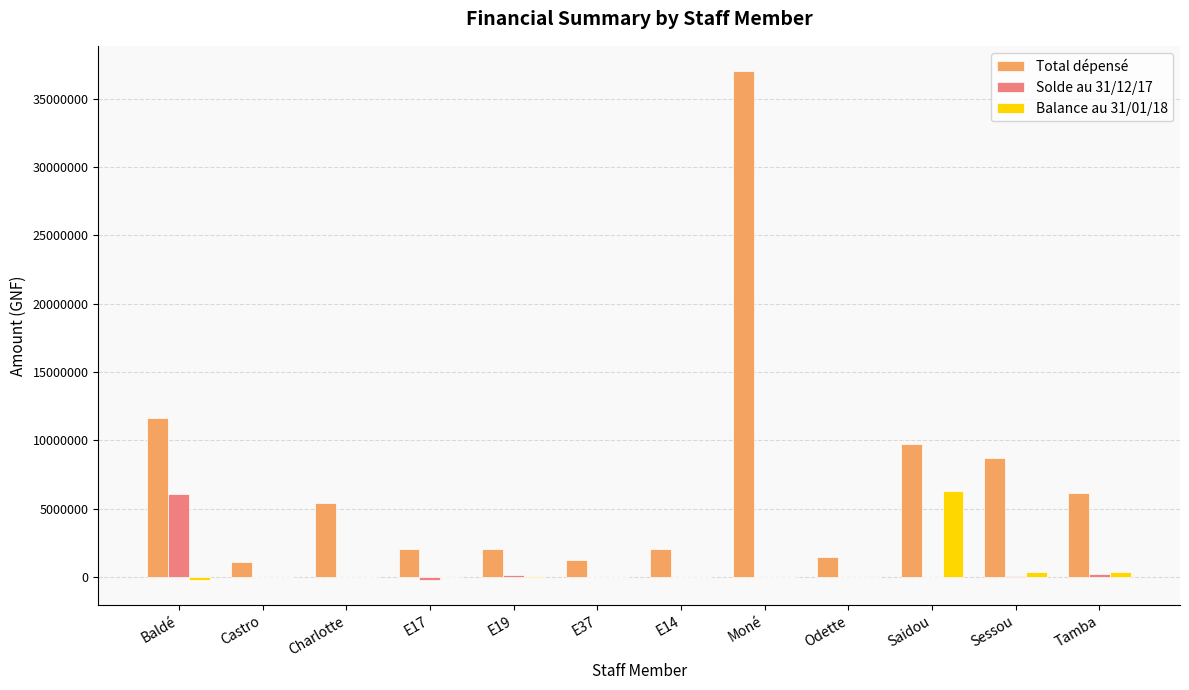

The Total dépensé series shows 2038000 at E19. True or false?

True